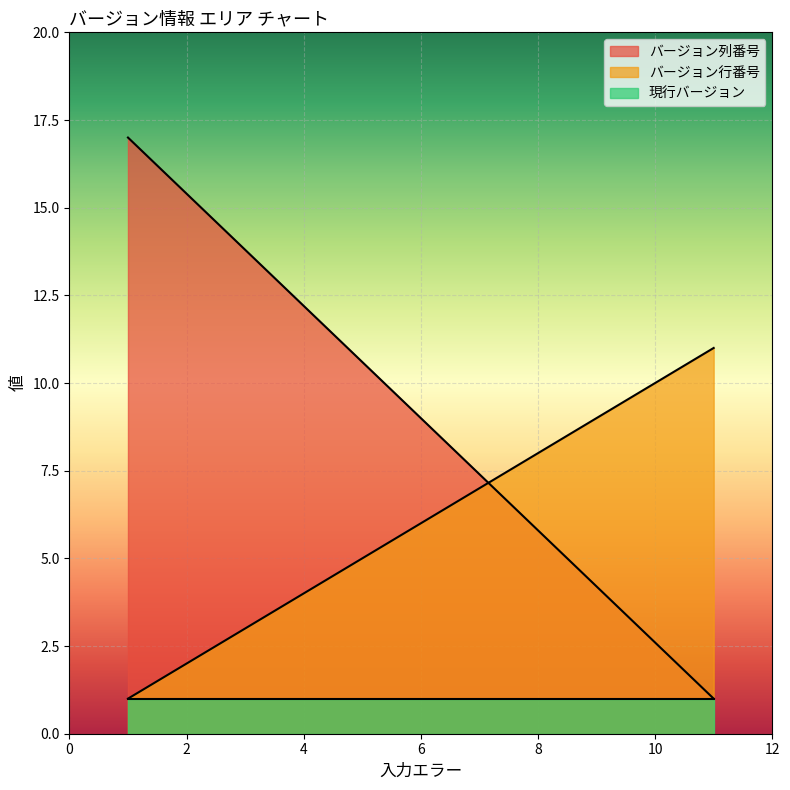

At which label is 現行バージョン closest to 1?

11